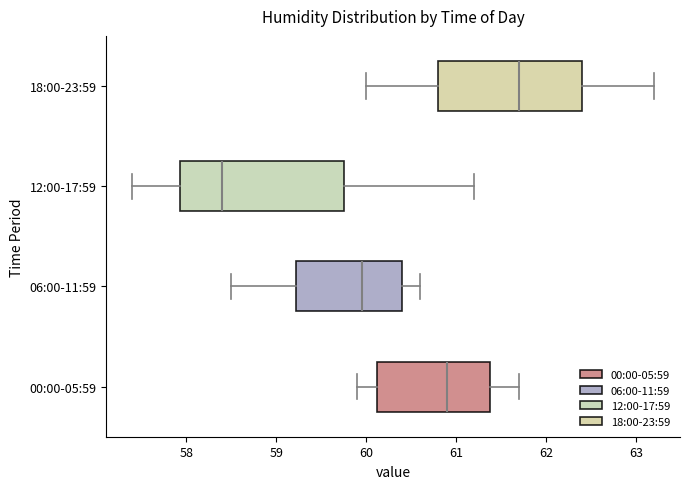

Comparing the boxes themselves (not the whiskers), which one is the widest?

12:00-17:59